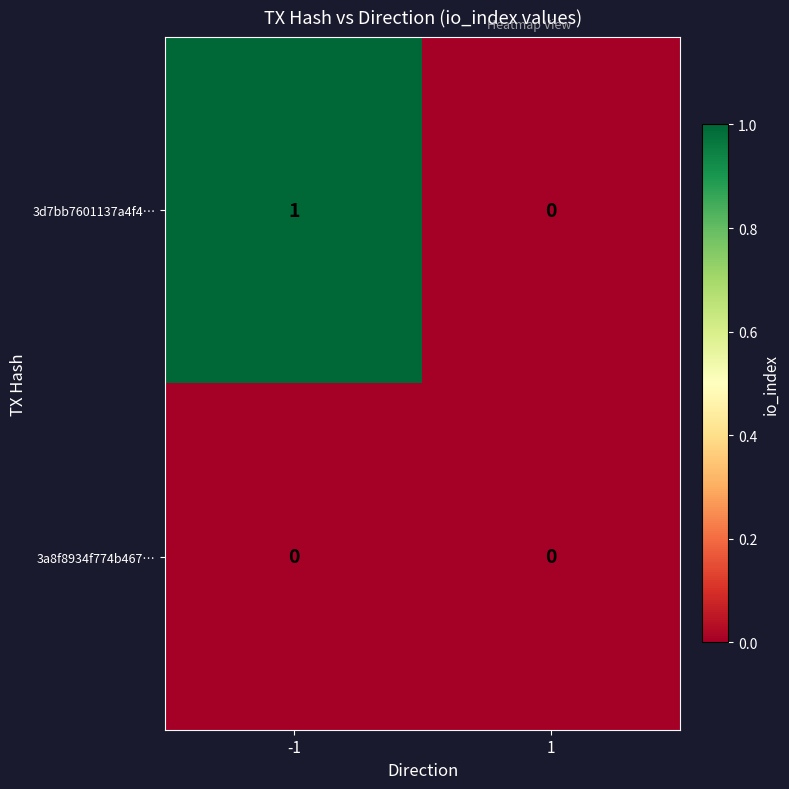

Reading left to right, list all the values displayed in this chart.

3d7bb7601137a4f4…: -1=1	1=0
3a8f8934f774b467…: -1=0	1=0